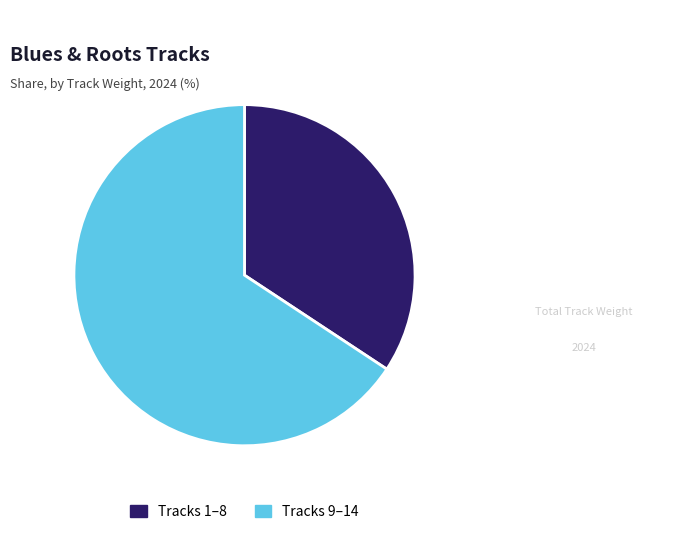

Which has a higher value, Tracks 1–8 or Tracks 9–14?

Tracks 9–14